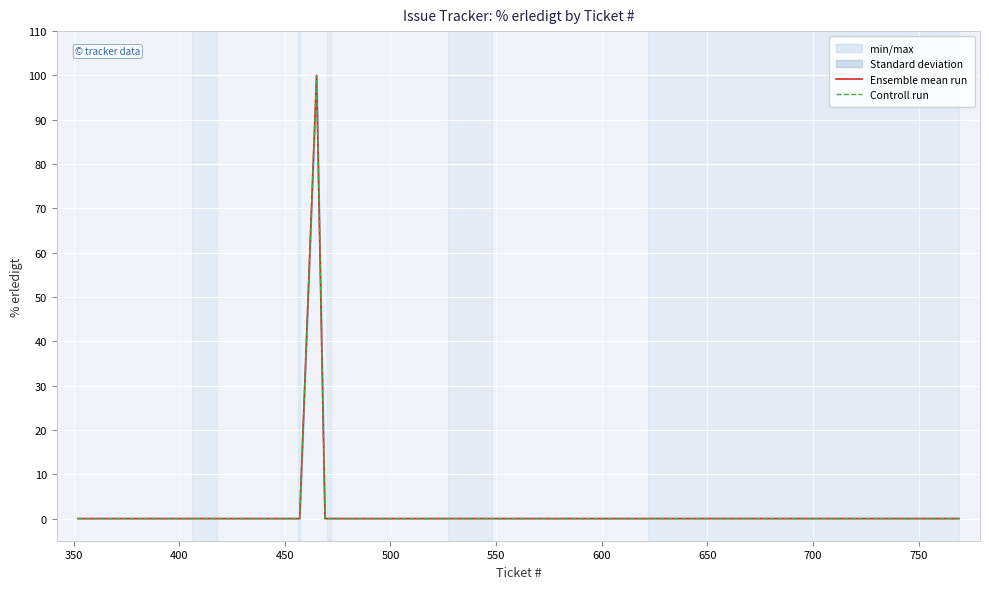

How many interior local peaks does the Controll run series have?

1